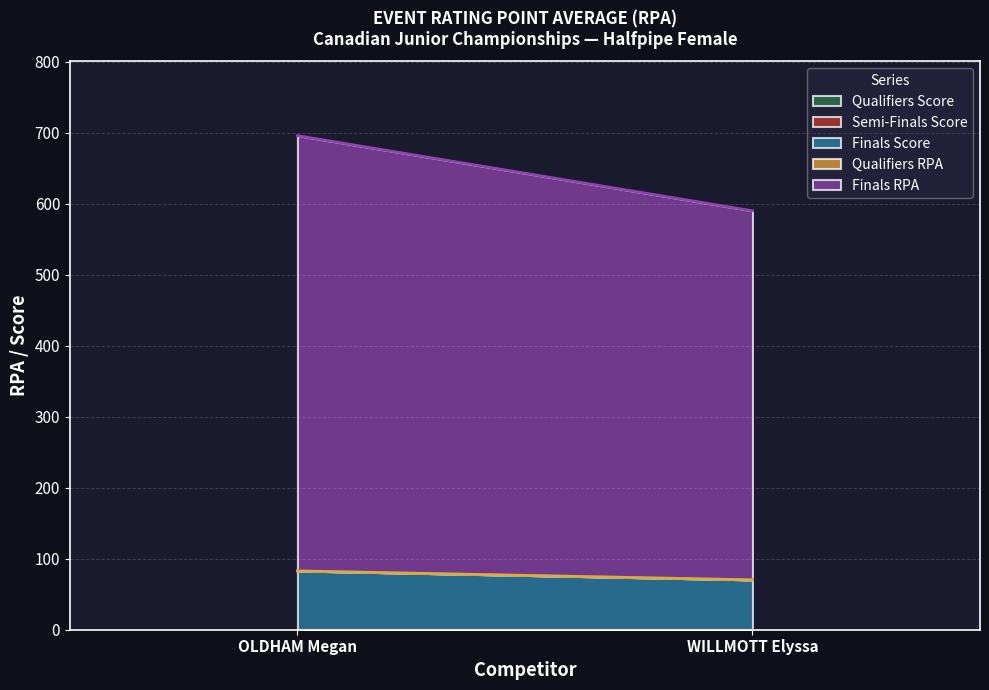

What is the total value across all series at WILLMOTT Elyssa?

589.9